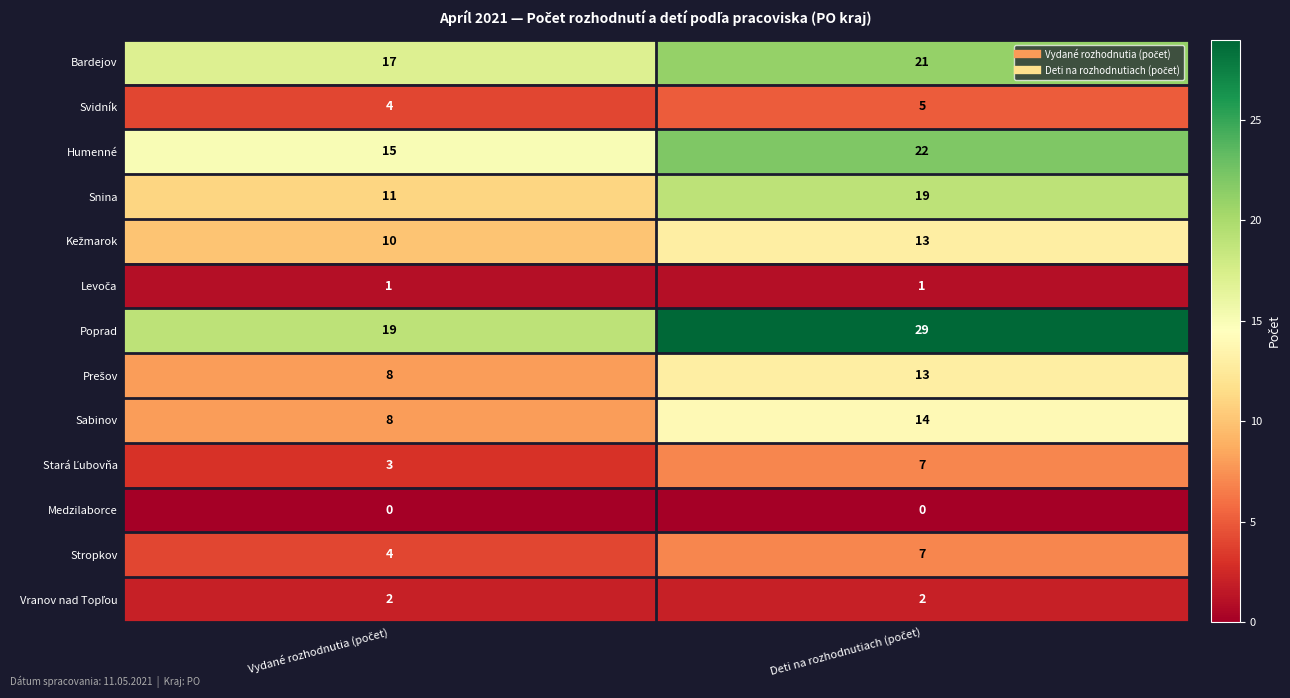

How many data points does each series have?

2